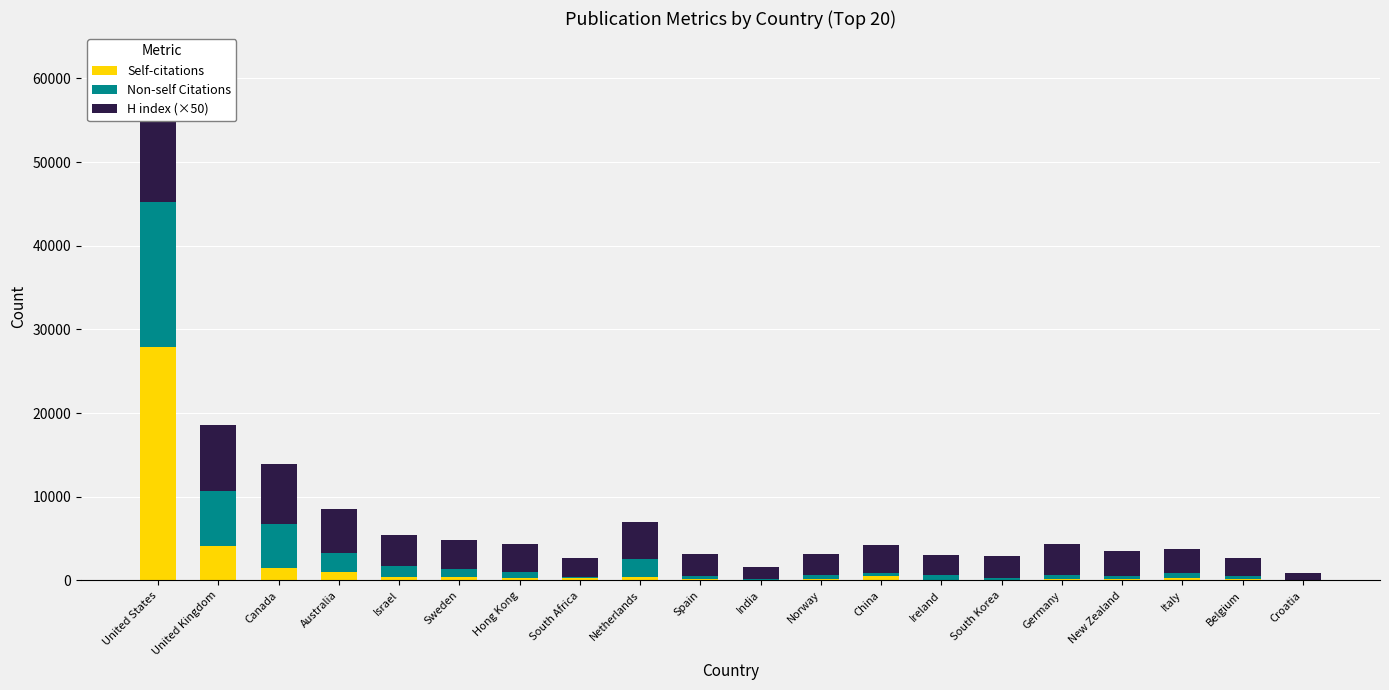

Where is H index (×50) nearest to the value 8900?

United Kingdom